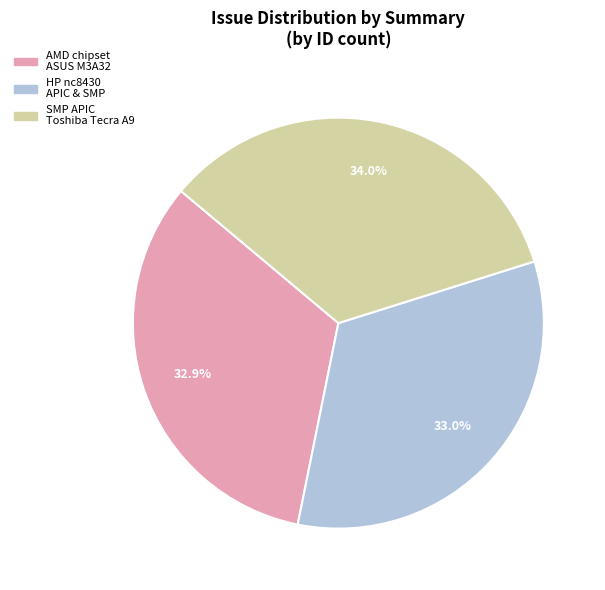

To the nearest percent, what is the difference between the largest and smallest slice percentages?

1%